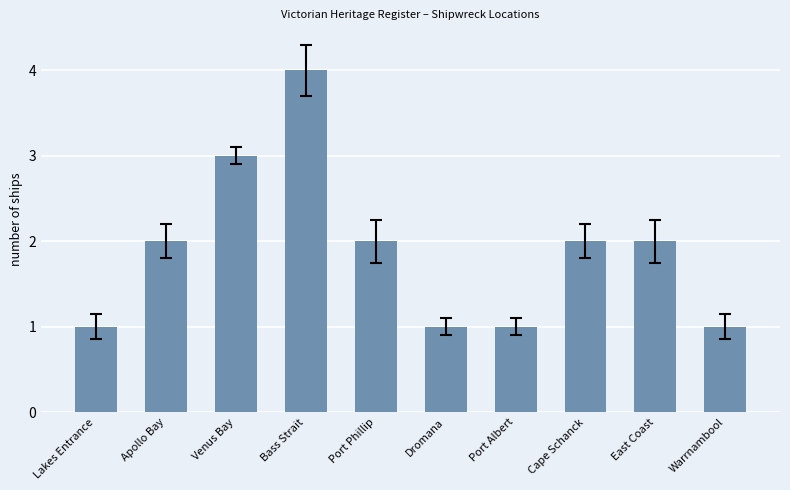

Is it true that the value at Bass Strait is 6?

False